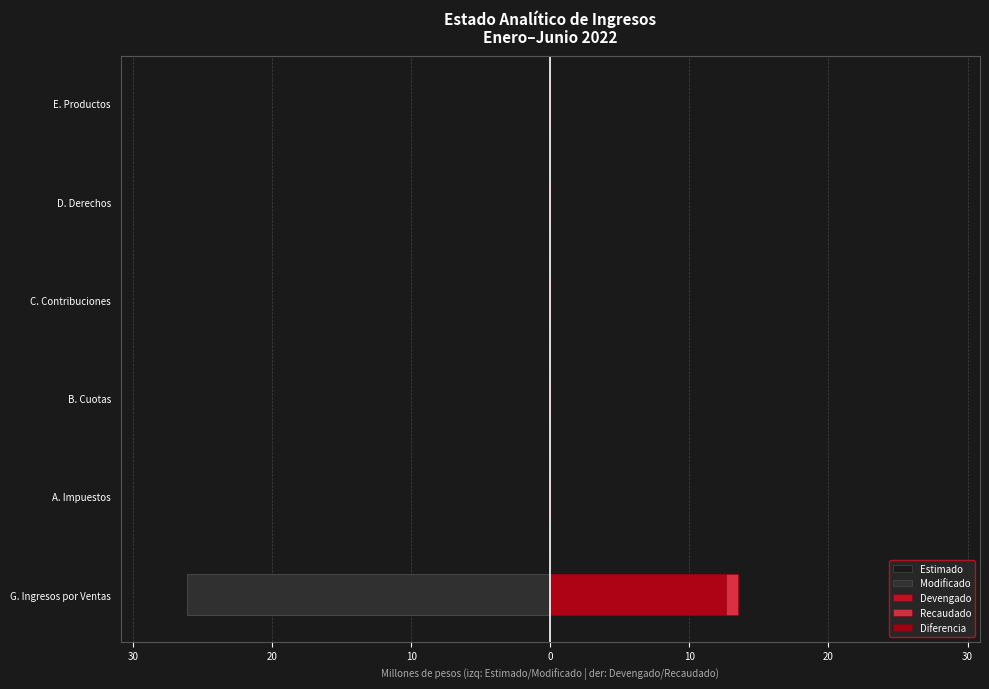

Count the number of data series in this chart.

5